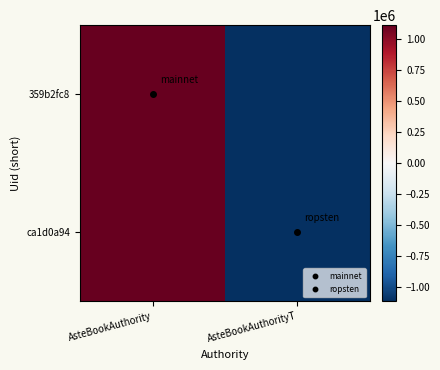

At which category is the sum across all series the highest?

AsteBookAuthority